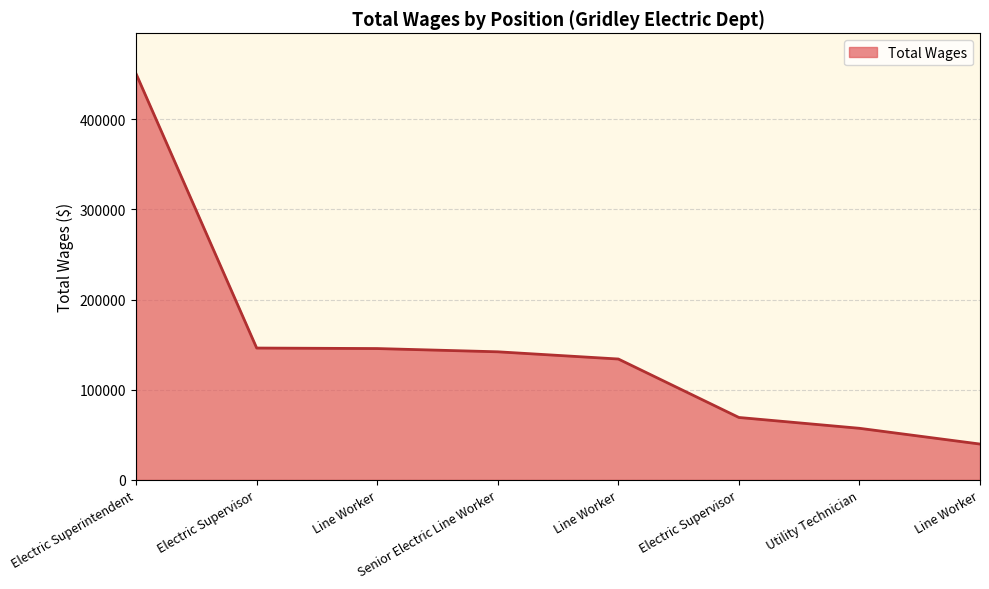

Reading right to left, extract all data points from this chart.

Line Worker=39701	Utility Technician=57186	Electric Supervisor=69208	Line Worker=134066	Senior Electric Line Worker=142078	Line Worker=145677	Electric Supervisor=146246	Electric Superintendent=450474